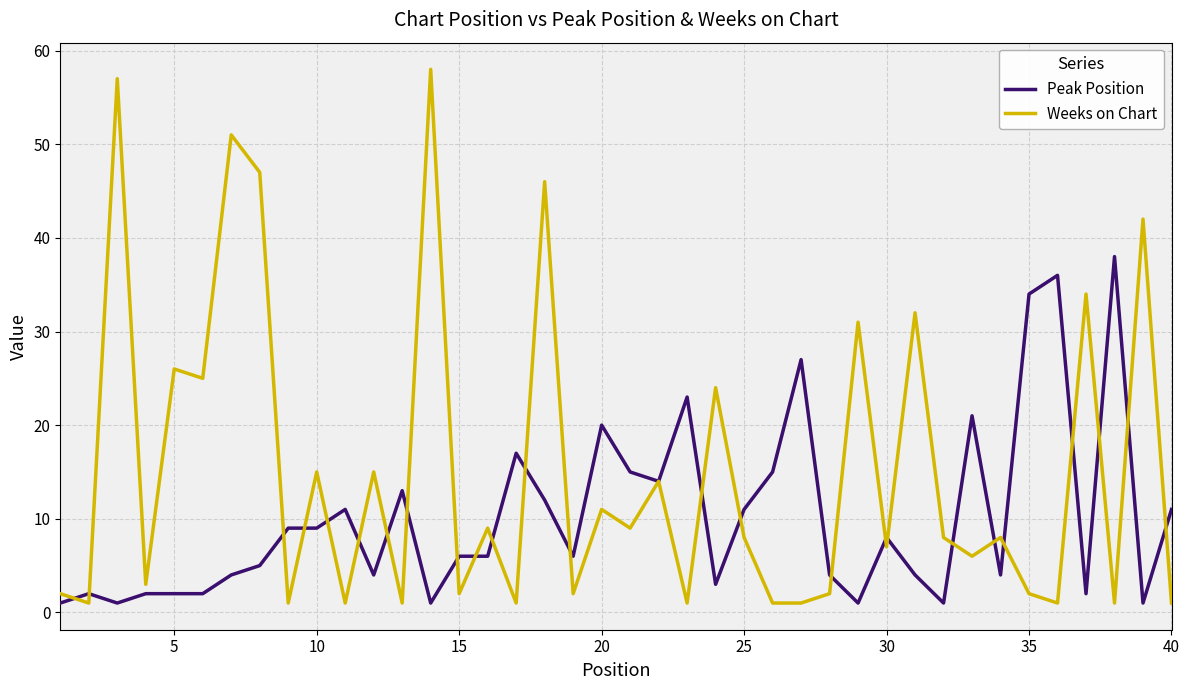

Reading left to right, transcribe all the data shown in this chart.

Peak Position: 1	2	1	2	2	2	4	5	9	9	11	4	13	1	6	6	17	12	6	20	15	14	23	3	11	15	27	4	1	8	4	1	21	4	34	36	2	38	1	11
Weeks on Chart: 2	1	57	3	26	25	51	47	1	15	1	15	1	58	2	9	1	46	2	11	9	14	1	24	8	1	1	2	31	7	32	8	6	8	2	1	34	1	42	1